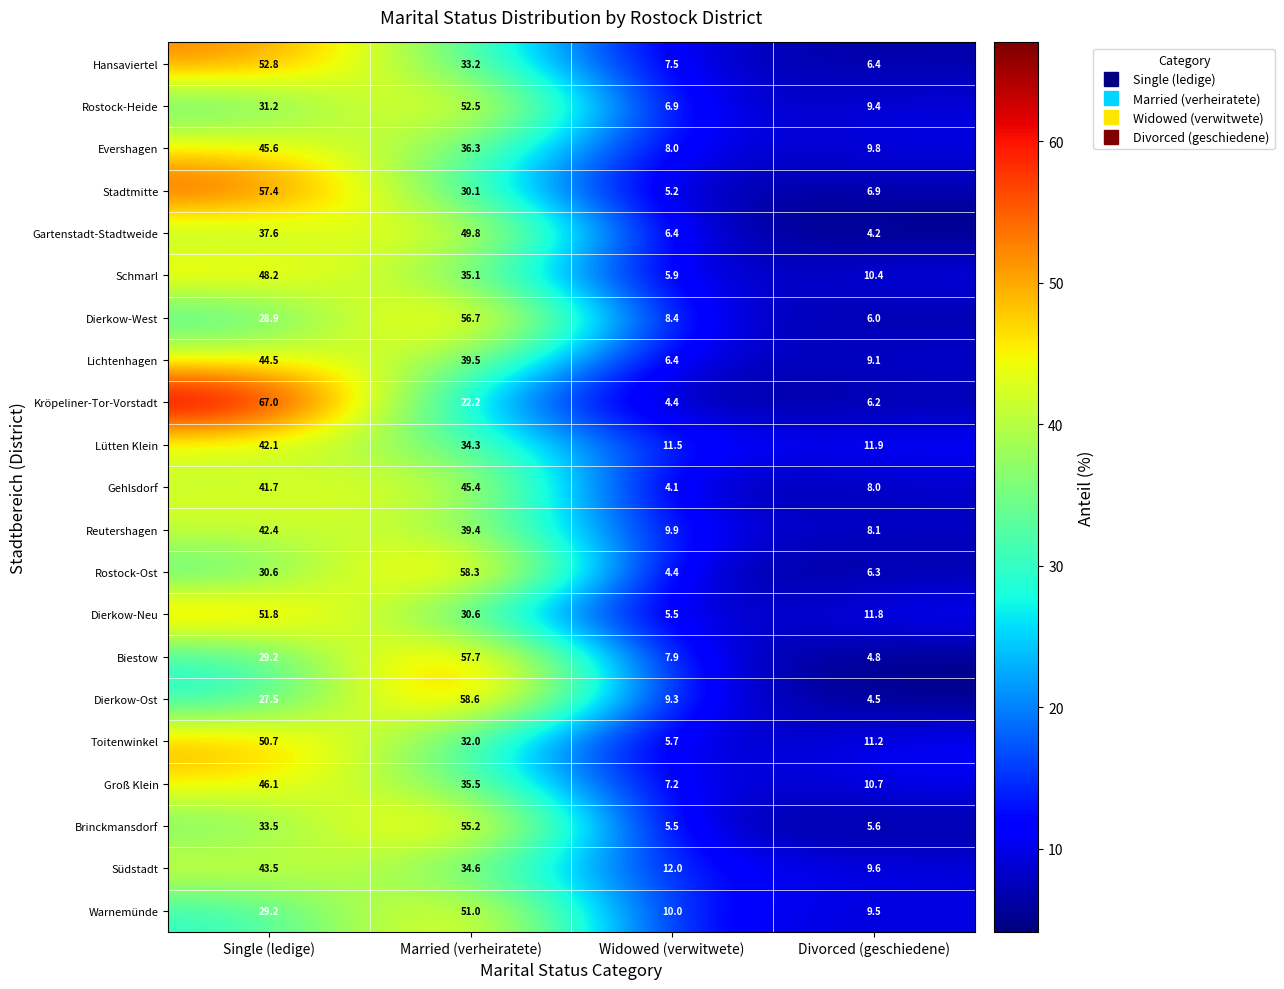

At which label is Biestow closest to 31?

Single (ledige)